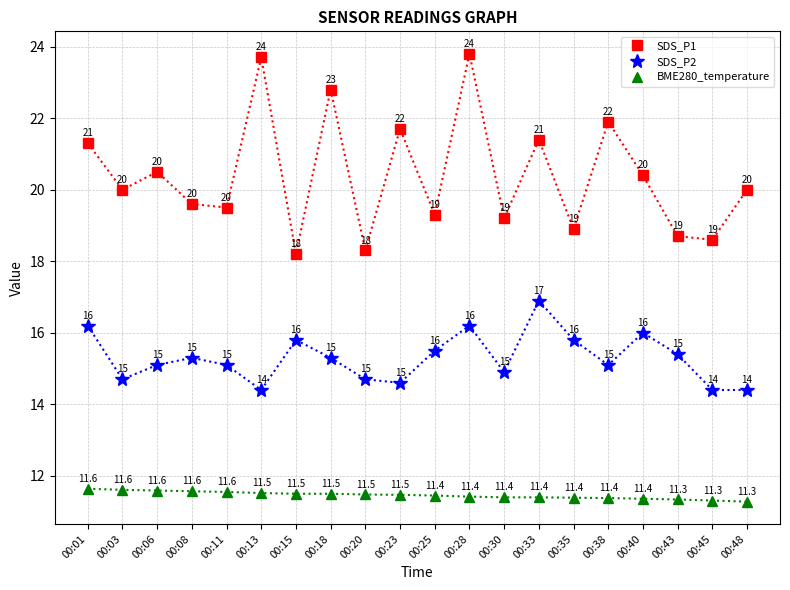

What is the difference between the highest and lowest values at 00:08?

8.0